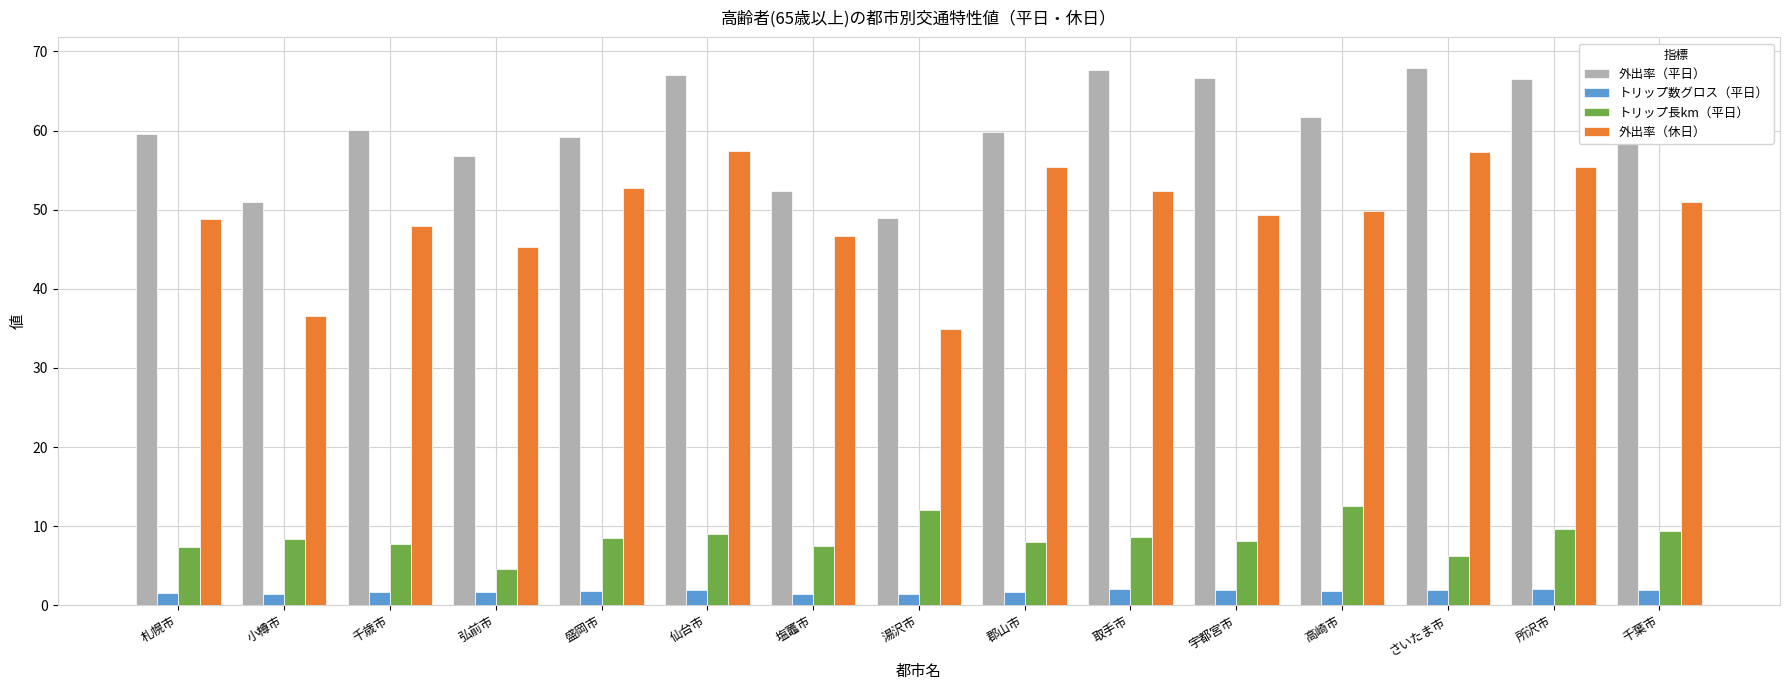

What is the spread (max minus min) of values at 高崎市?

60.0